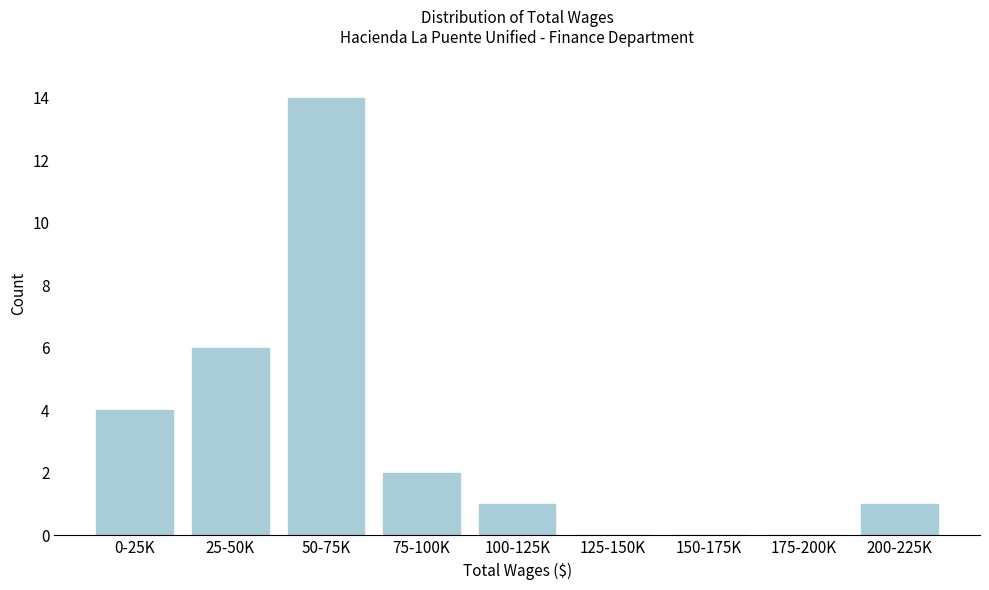

Reading left to right, extract all data points from this chart.

0-25K=4	25-50K=6	50-75K=14	75-100K=2	100-125K=1	125-150K=0	150-175K=0	175-200K=0	200-225K=1